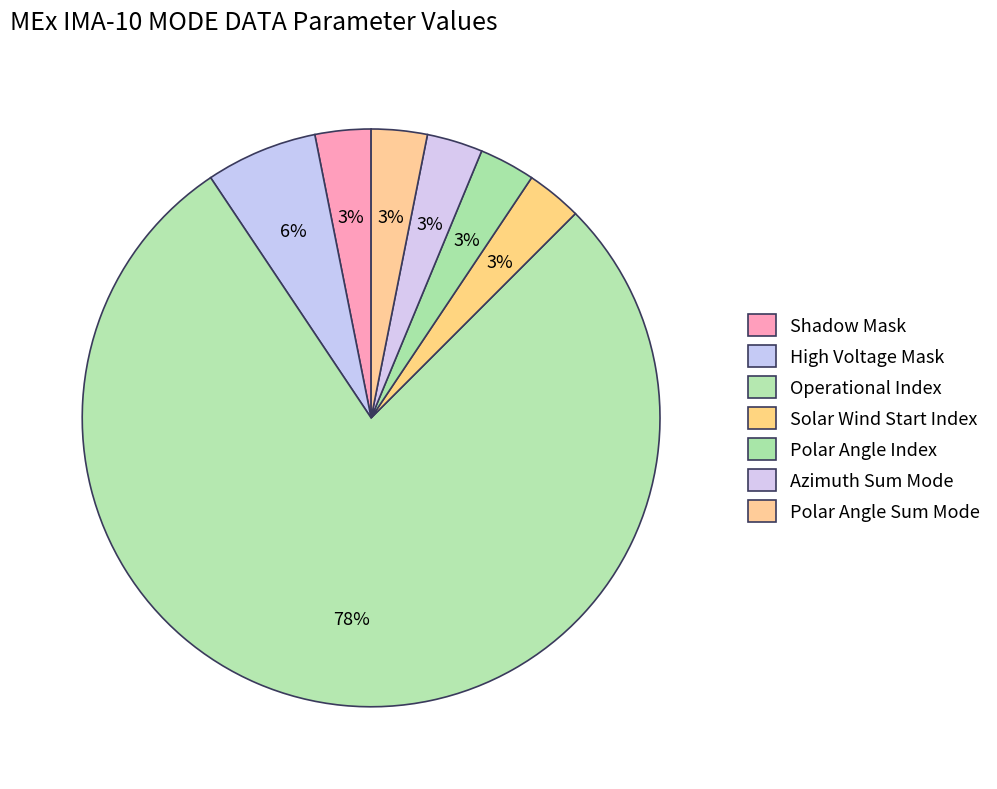

Between Polar Angle Sum Mode and Azimuth Sum Mode, which is larger?

Polar Angle Sum Mode